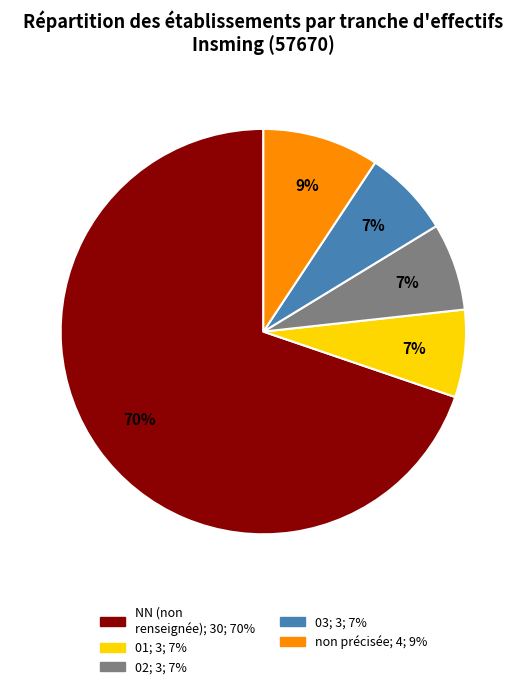

To the nearest percent, what is the average slice percentage?

20%